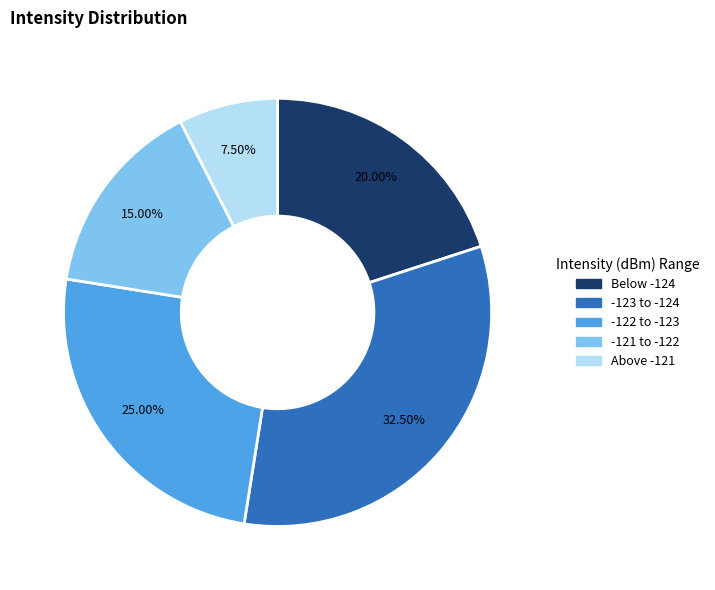

Does any single category account for the majority?

No